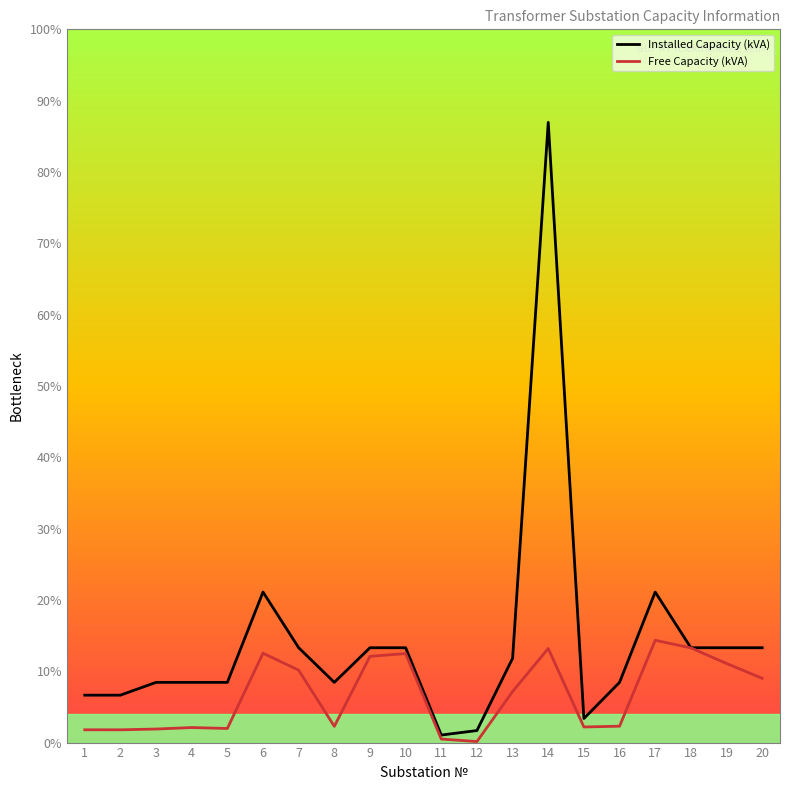

What are all the series names shown in the legend?

Installed Capacity (kVA), Free Capacity (kVA)